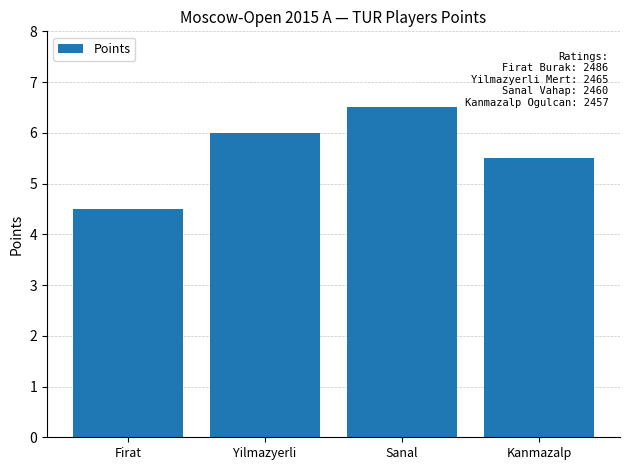

What is the label of the 3rd bar from the left?

Sanal